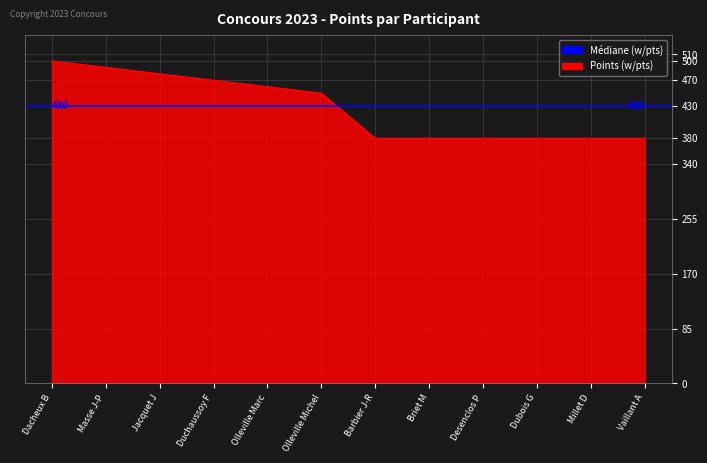

At which label is the value closest to 440?

Olleville Michel